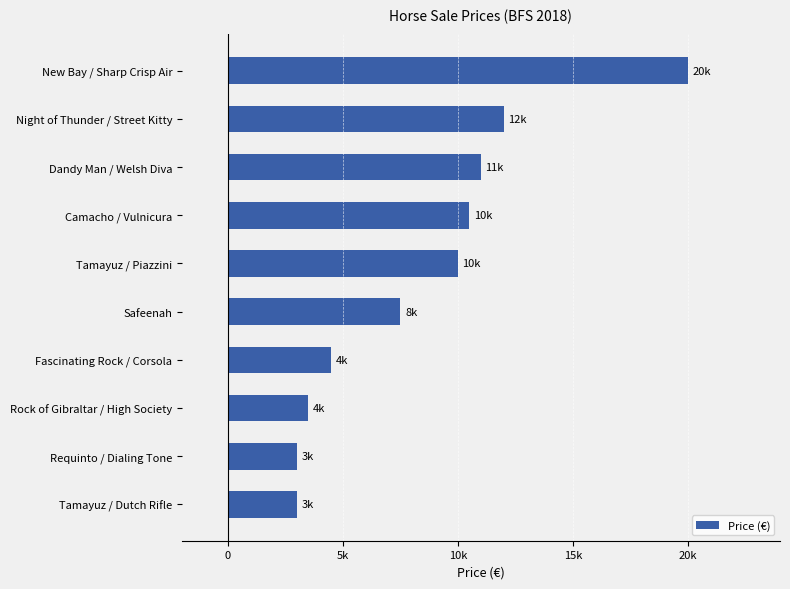

Does the chart contain any negative values?

No